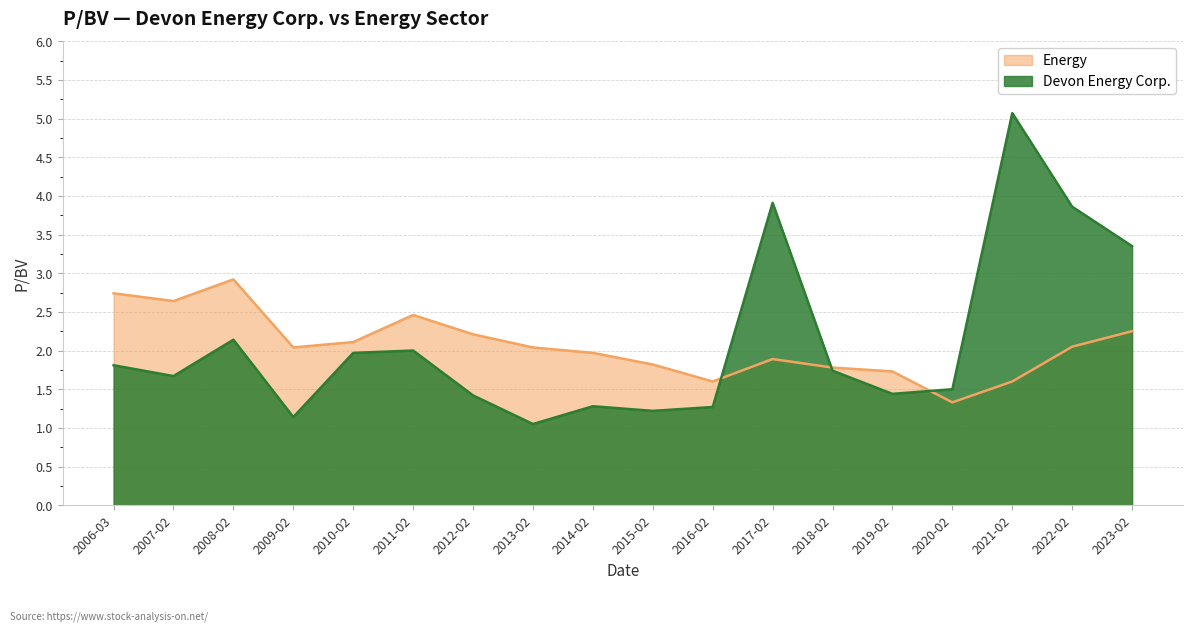

What is the value of the Devon Energy Corp. point at the 7th from the left?

1.4